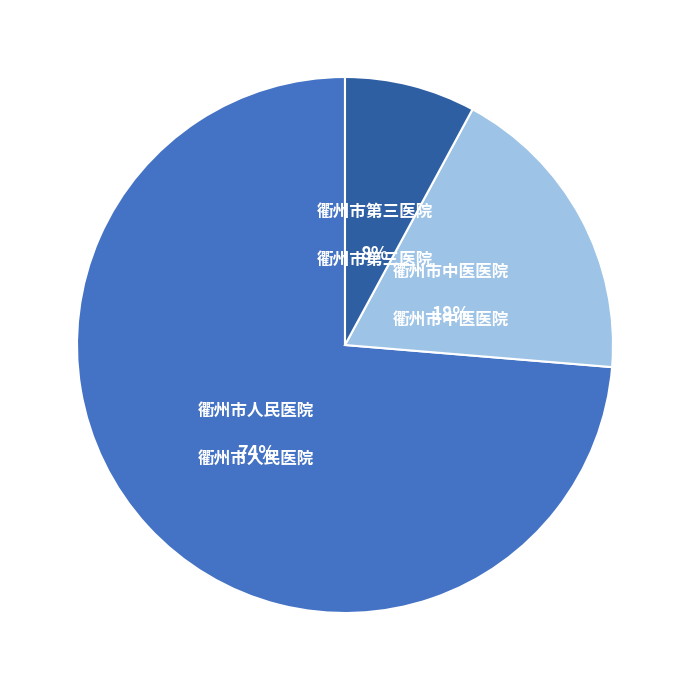

Approximately how many times larger is the value at 衢州市第三医院 compared to 衢州市中医医院?

0.4